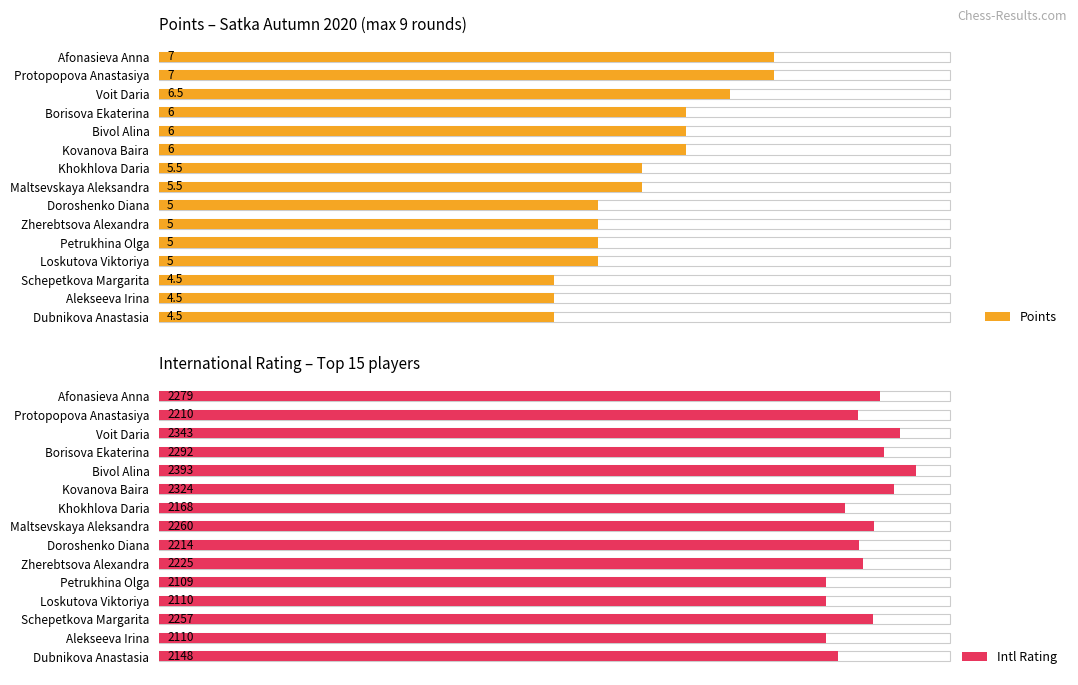

Are the bars horizontal?

Yes